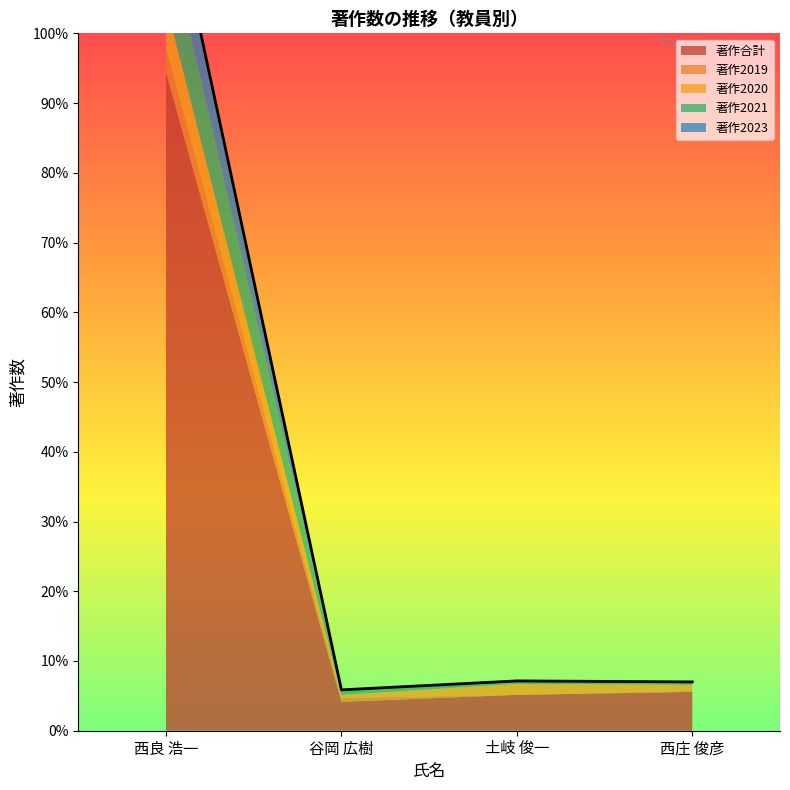

How many interior local valleys does the 著作2023 series have?

1